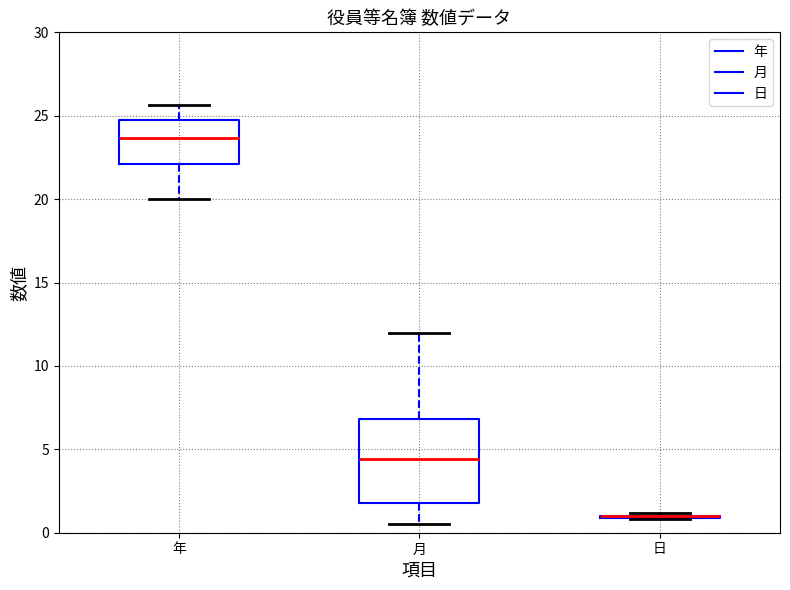

Reading left to right, transcribe this box plot: for each box, give where its median line is, the range the box spans, and where its two whiskers end, as read against the y-axis. The values are not printed on the chart, so give them approximately, as read against the axis.

年: median 23.5, box 22.0 to 25.0, whiskers 20.0 to 25.5
月: median 4.5, box 2.0 to 7.0, whiskers 0.5 to 12.0
日: box collapsed to a line at 1.0, whiskers 1.0 to 1.0